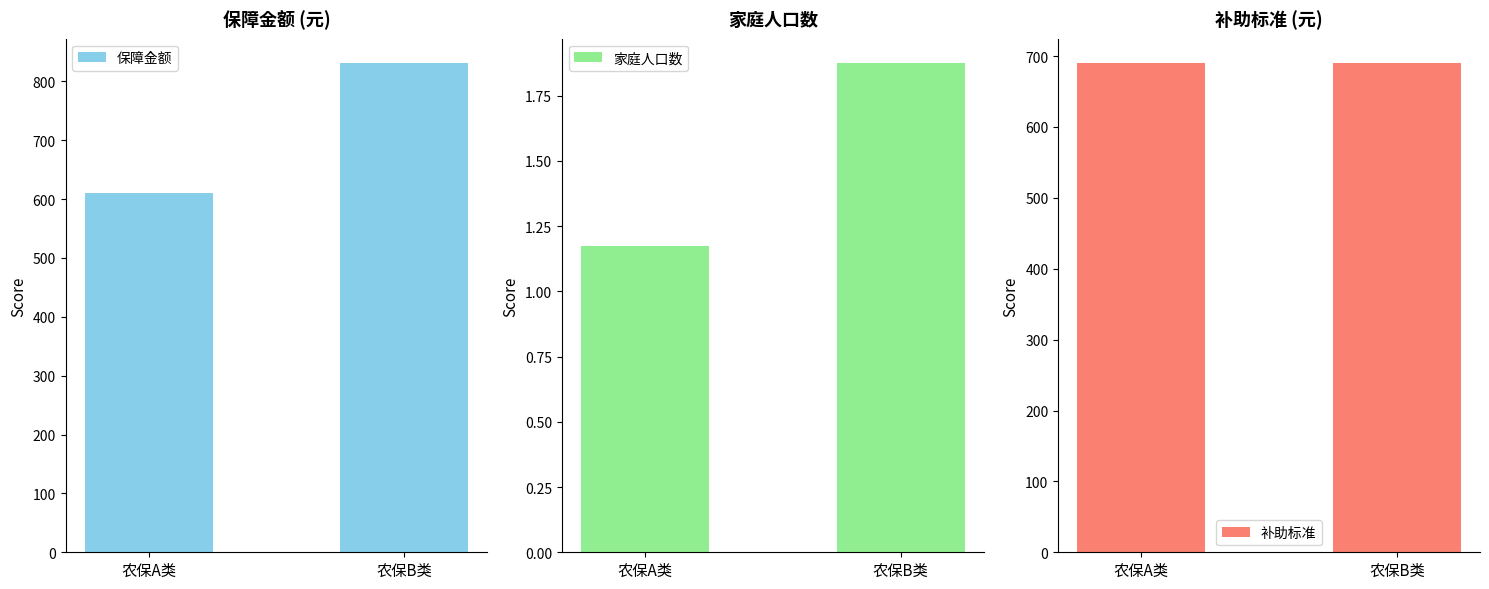

Is it true that 补助标准 equals 996.6 at 农保A类?

False